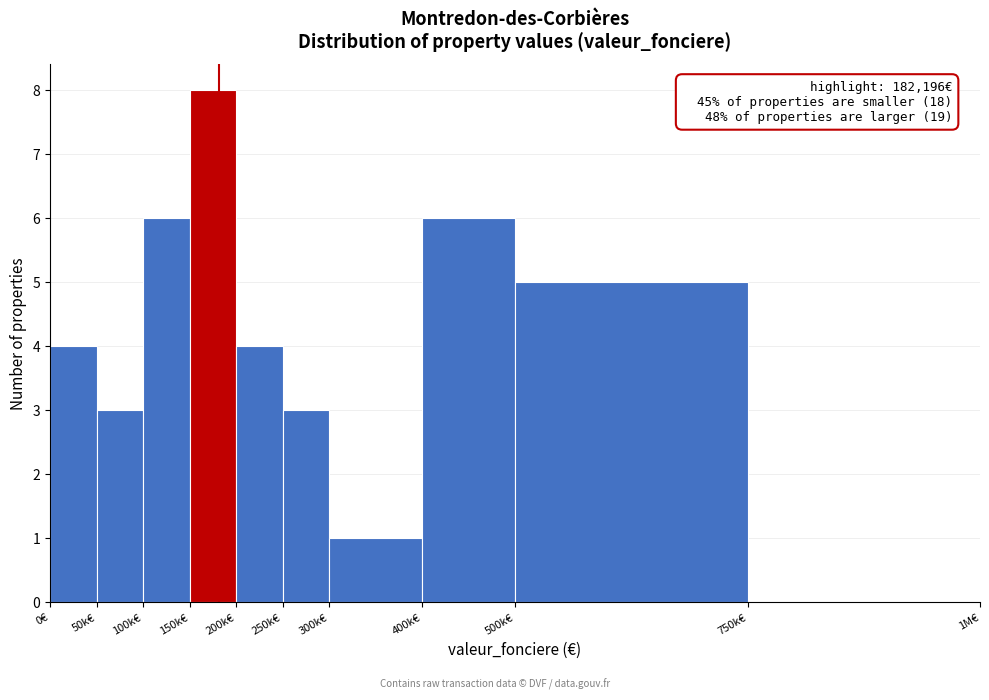

Reading left to right, extract all data points from this chart.

0€=4	50k€=3	100k€=6	150k€=8	200k€=4	250k€=3	300k€=1	400k€=6	500k€=5	750k€=0